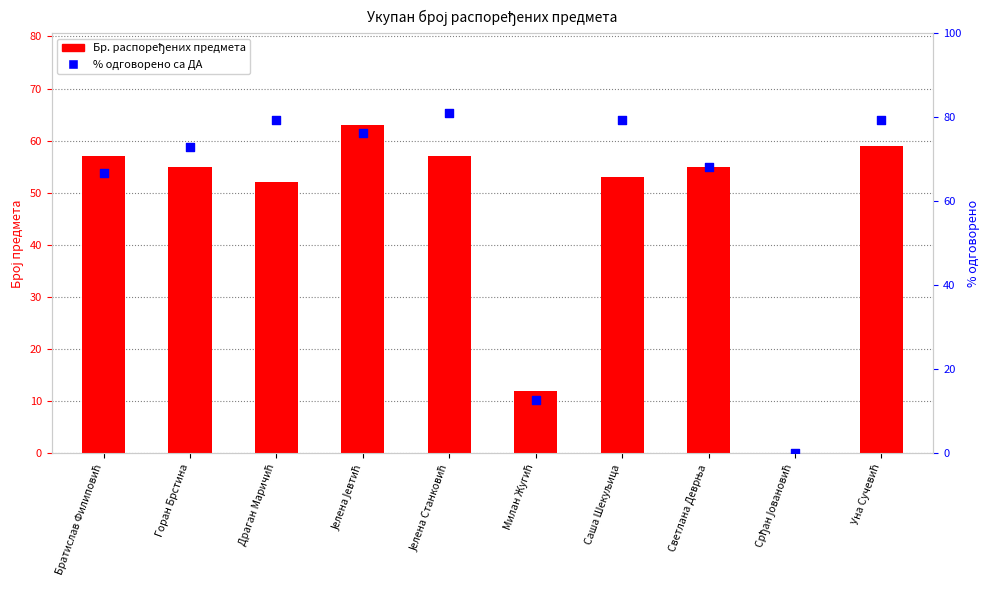

What is the total value across all series at Светлана Деврња?

123.3